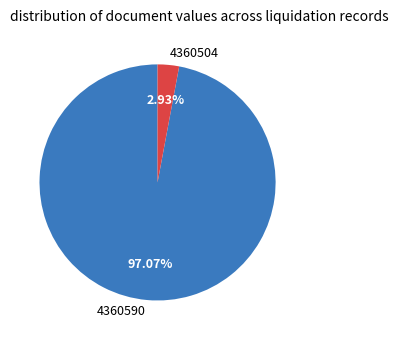

The 4360504 slice represents 3% of the pie. True or false?

True